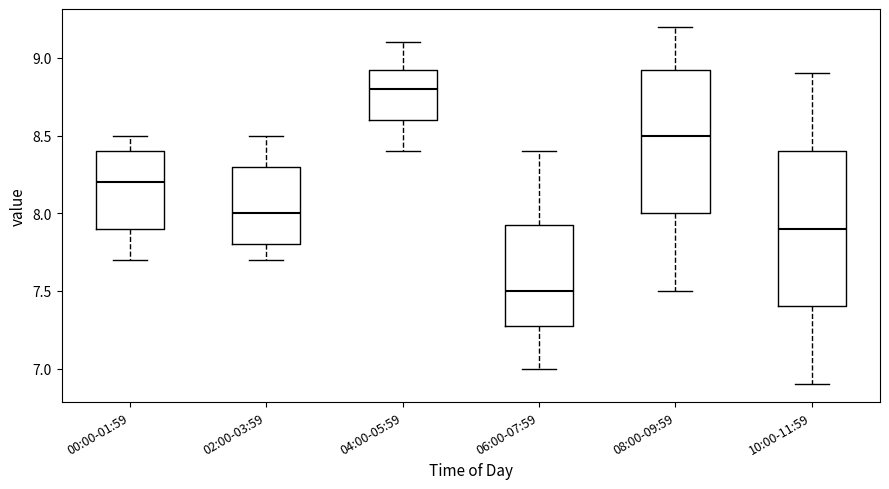

Reading left to right, transcribe this box plot: for each box, give where its median line is, the range the box spans, and where its two whiskers end, as read against the y-axis. The values are not printed on the chart, so give them approximately, as read against the axis.

00:00-01:59: median 8.20, box 7.90 to 8.40, whiskers 7.70 to 8.50
02:00-03:59: median 8.00, box 7.80 to 8.30, whiskers 7.70 to 8.50
04:00-05:59: median 8.80, box 8.60 to 8.95, whiskers 8.40 to 9.10
06:00-07:59: median 7.50, box 7.30 to 7.95, whiskers 7.00 to 8.40
08:00-09:59: median 8.50, box 8.00 to 8.95, whiskers 7.50 to 9.20
10:00-11:59: median 7.90, box 7.40 to 8.40, whiskers 6.90 to 8.90